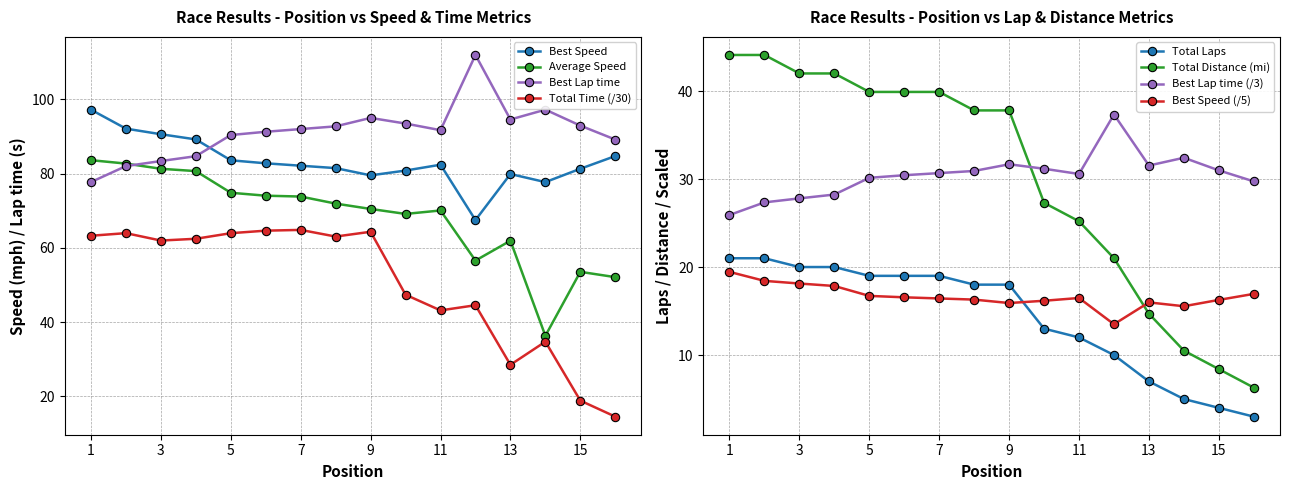

Is it true that Best Speed equals 29.9 at 9?

False